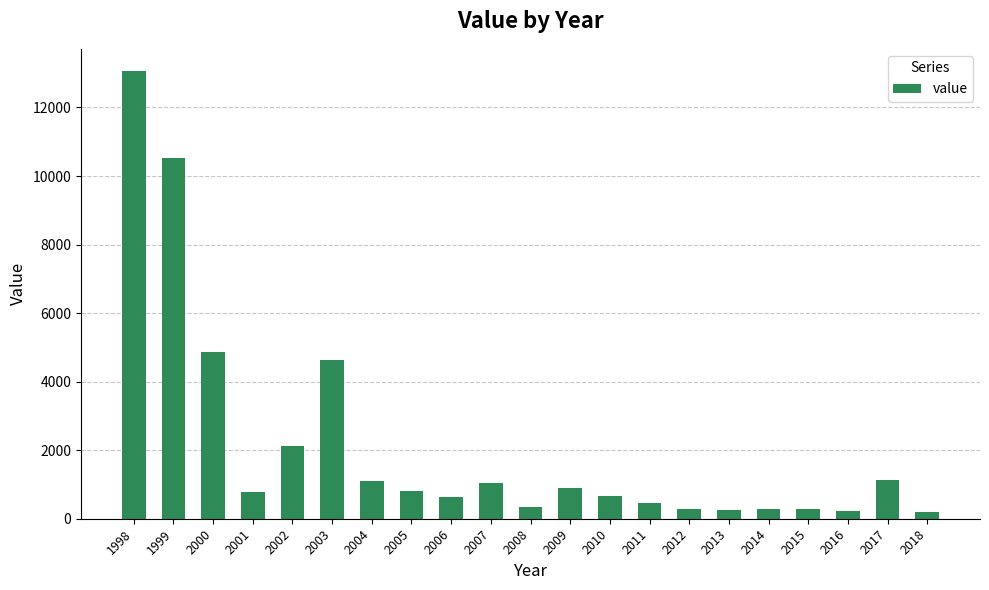

Are the bars horizontal?

No